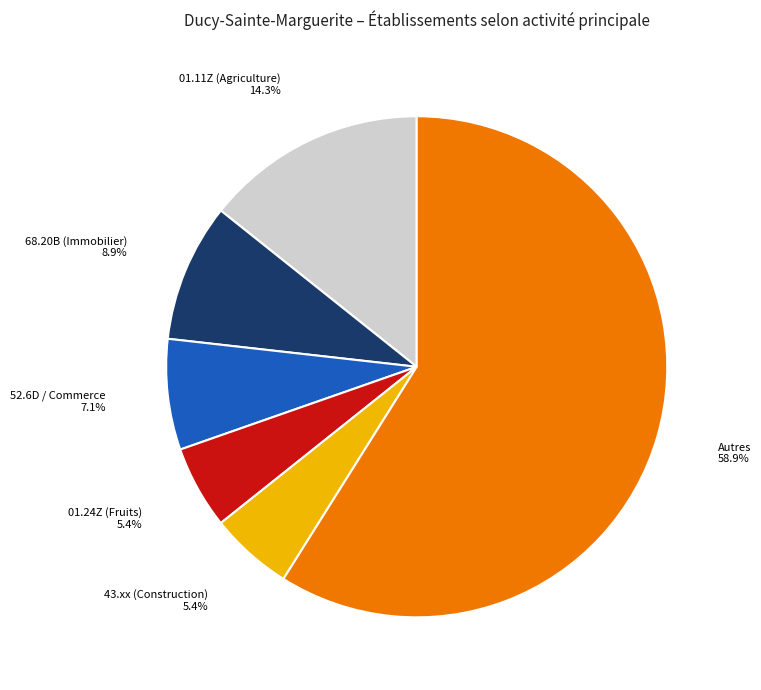

Does Autres account for over 50% of the chart?

Yes